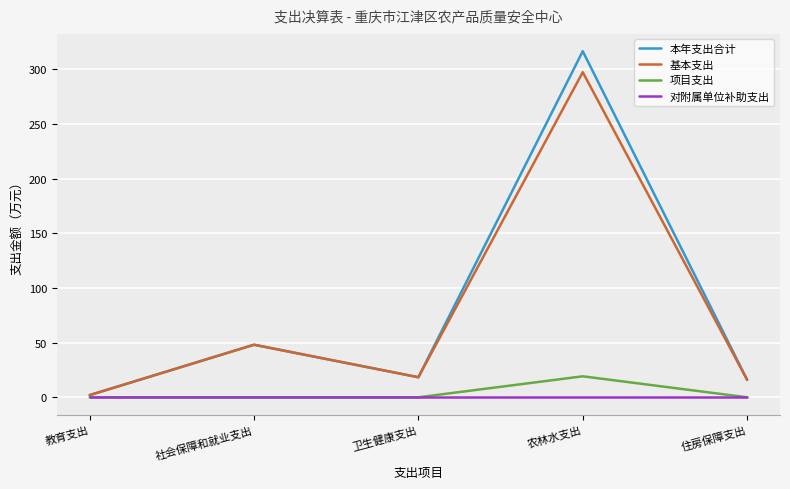

Is it true that 对附属单位补助支出 equals 0.0 at 社会保障和就业支出?

True